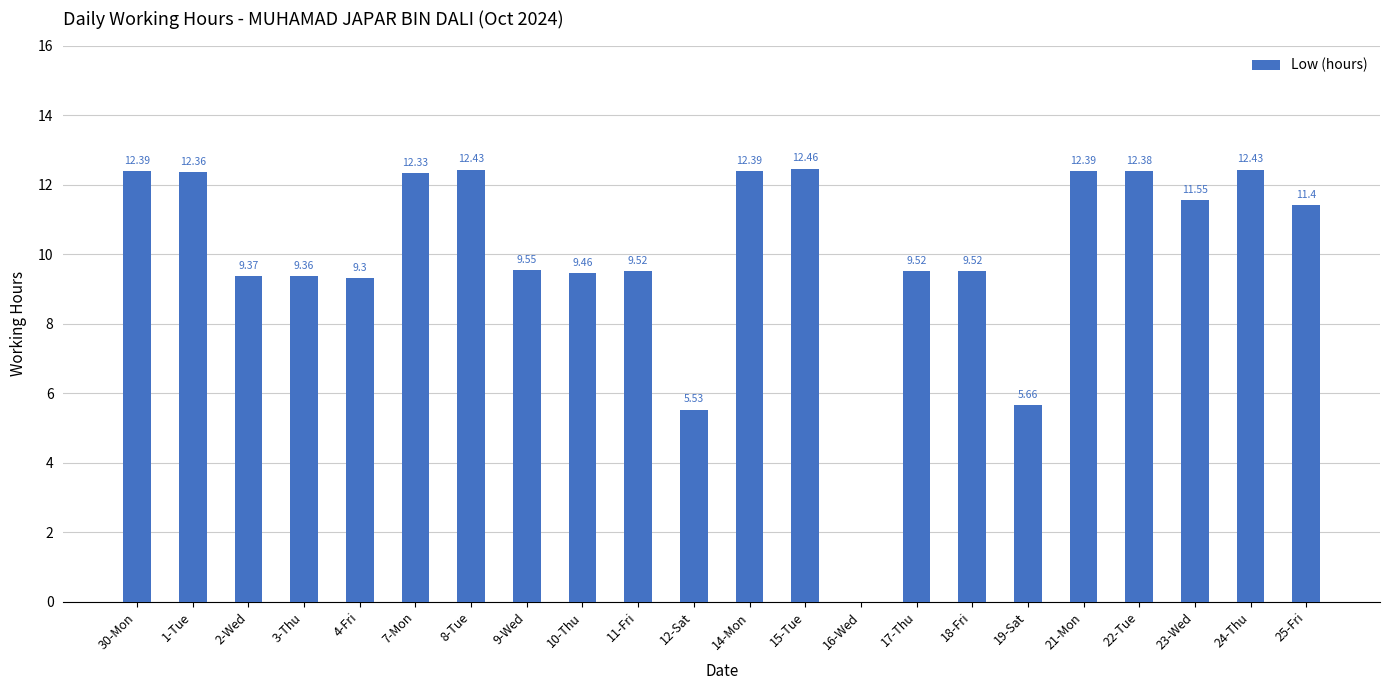

Count the number of values greater than 11.

11